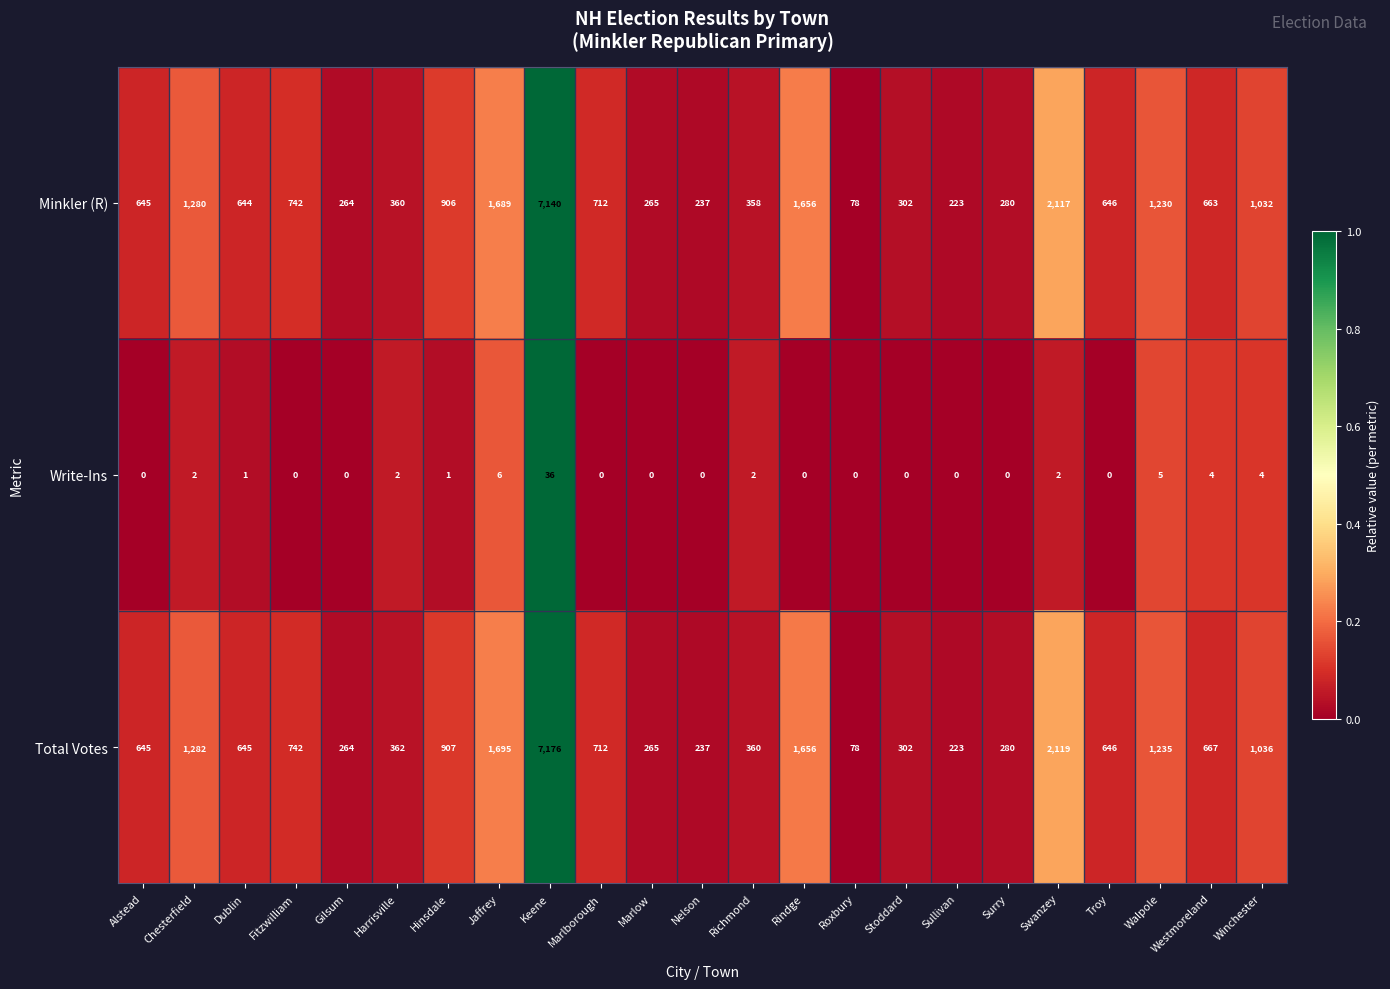

At which label does Minkler (R) reach its minimum?

Roxbury